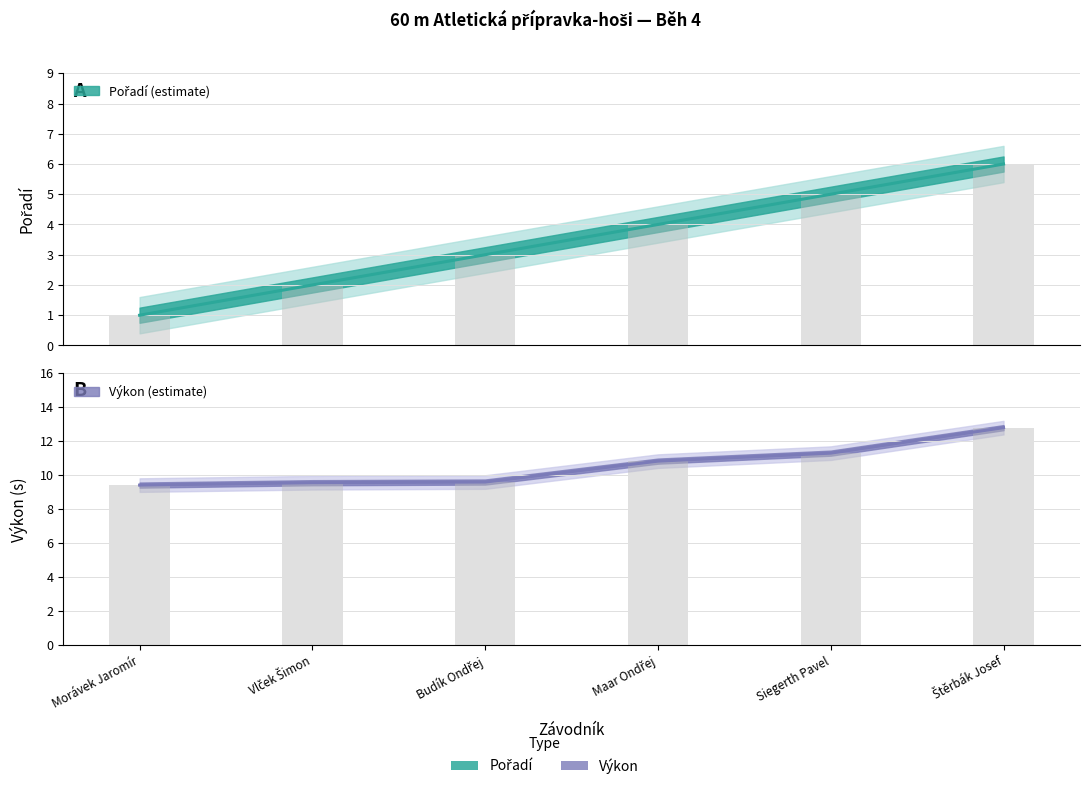

True or false: Výkon has a value of 12.8 at Štěrbák Josef.

True